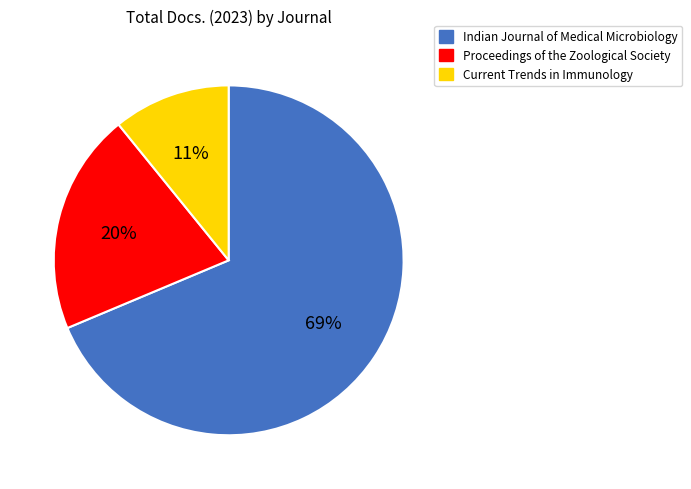

To the nearest percent, what is the difference between the largest and smallest slice percentages?

58%